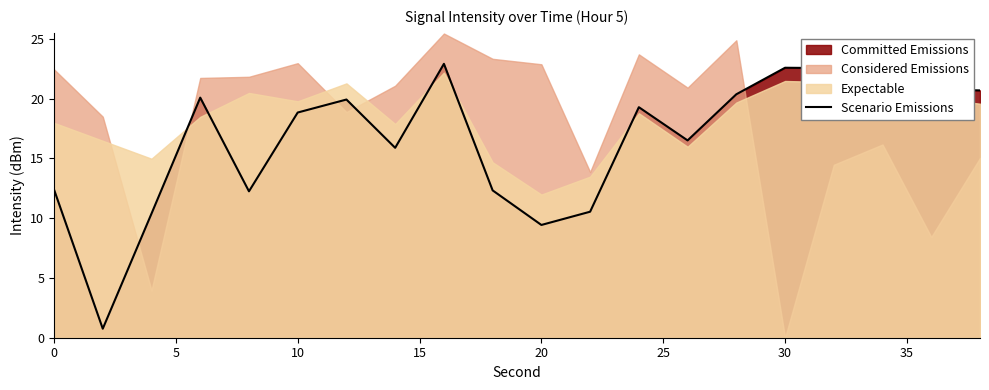

What is the sum of all values?

329.0